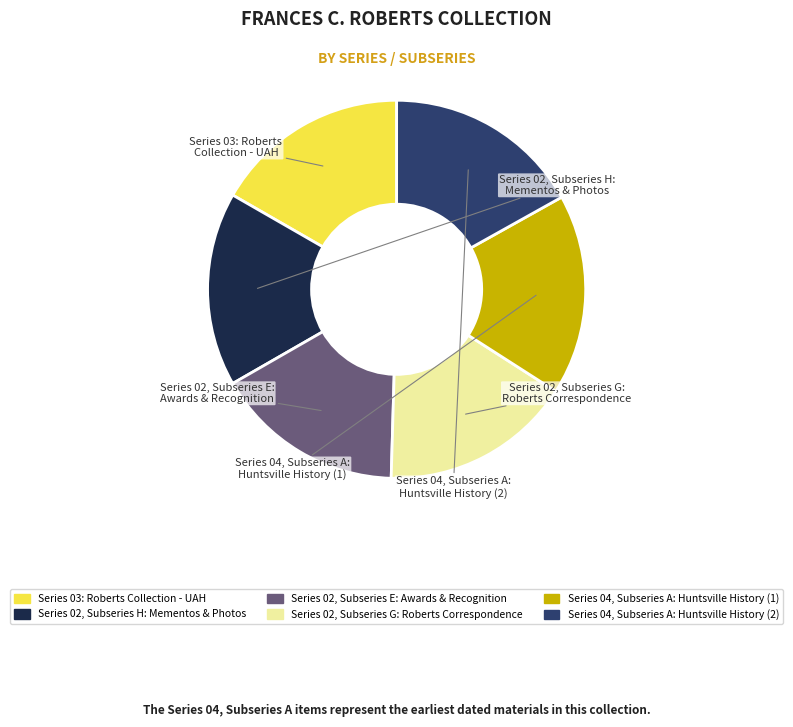

Do Series 02, Subseries E: Awards & Recognition and Series 04, Subseries A: Huntsville History (2) together represent more than half of the pie?

No